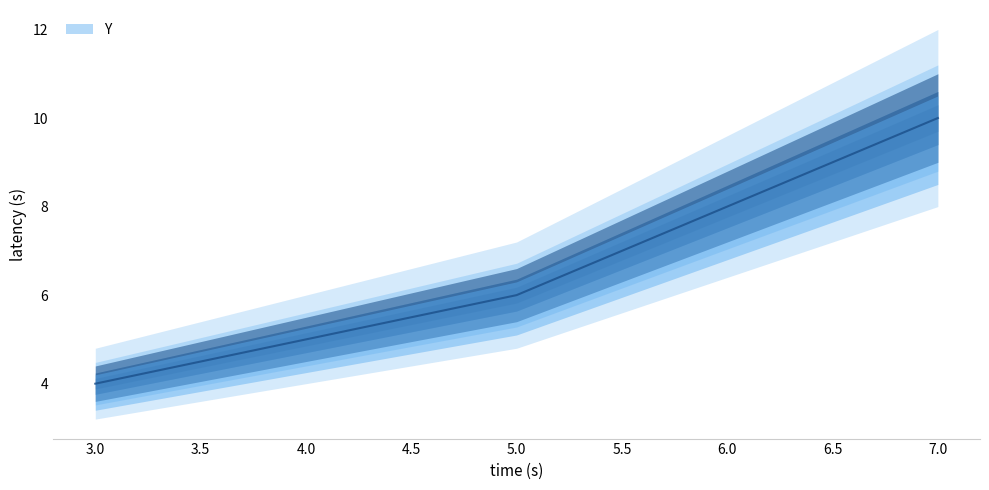

Reading right to left, list all the values displayed in this chart.

10	8	6	4